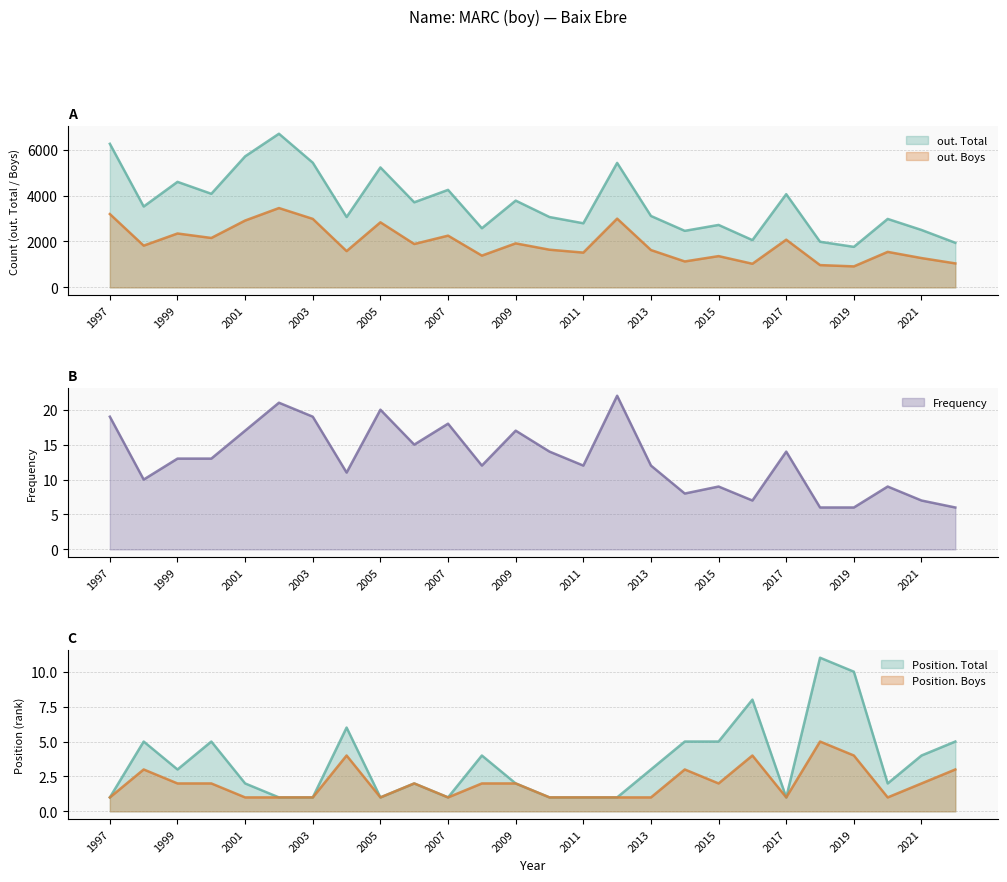

True or false: Position. Boys and Position. Total cross at least once.

False